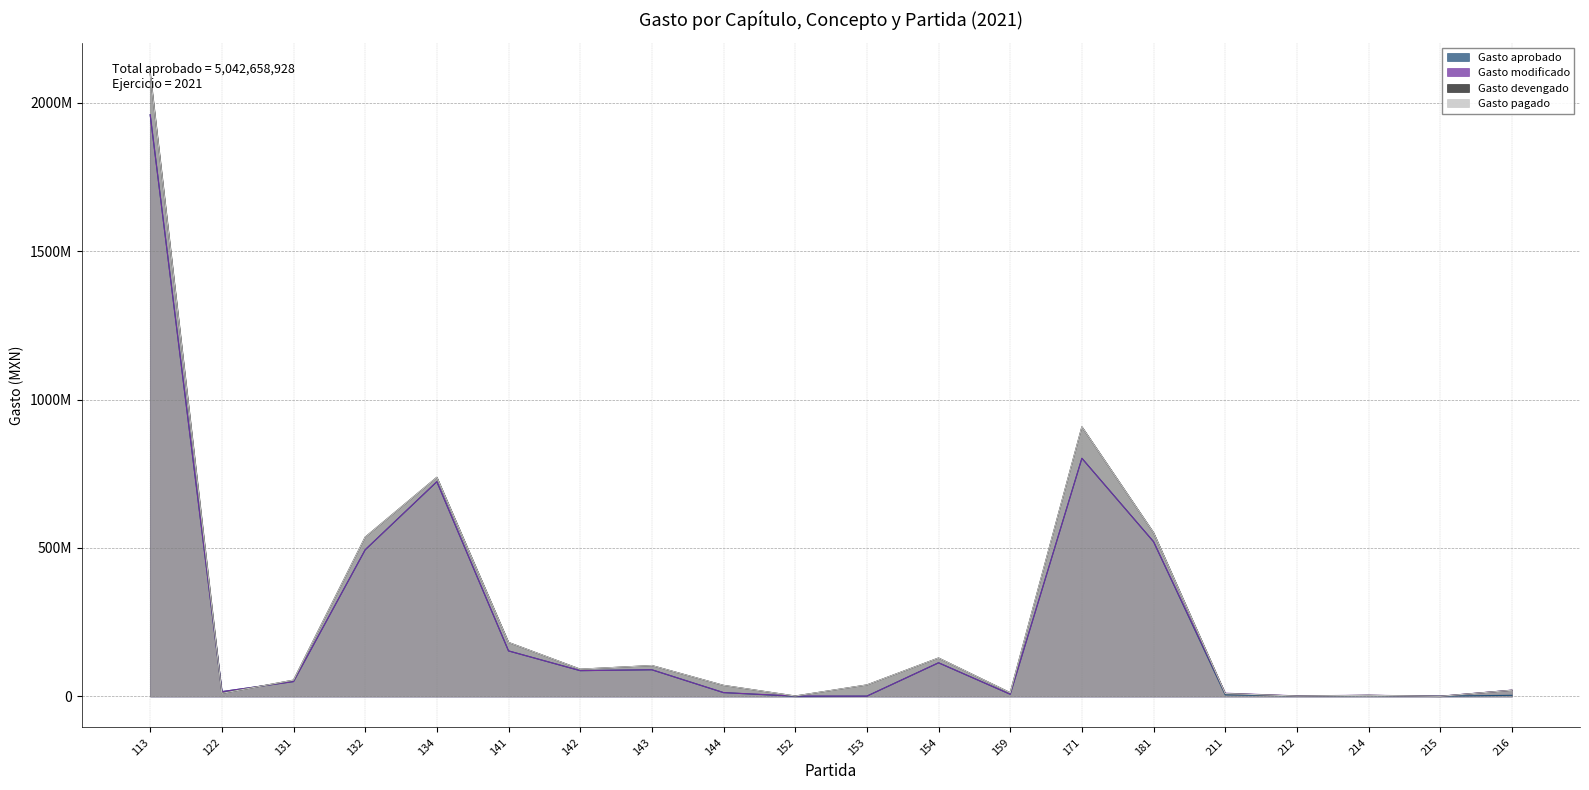

True or false: Gasto devengado and Gasto pagado intersect in this chart.

False